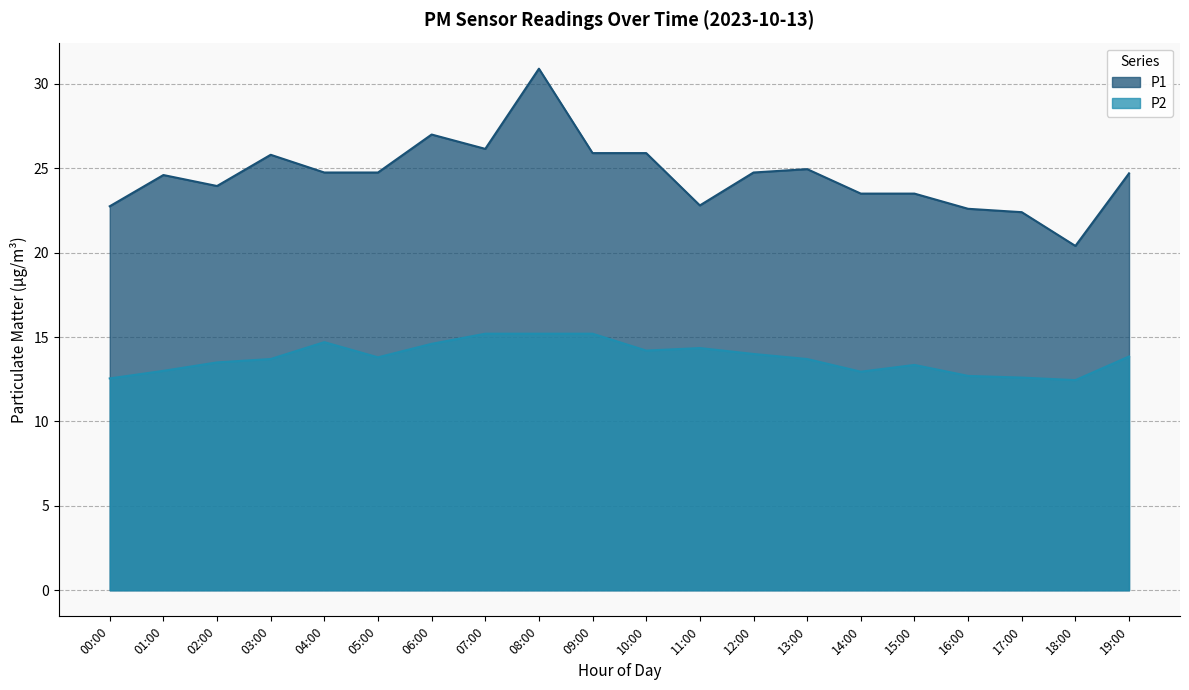

What is the difference between the maximum and minimum values in the P1 series?

10.5